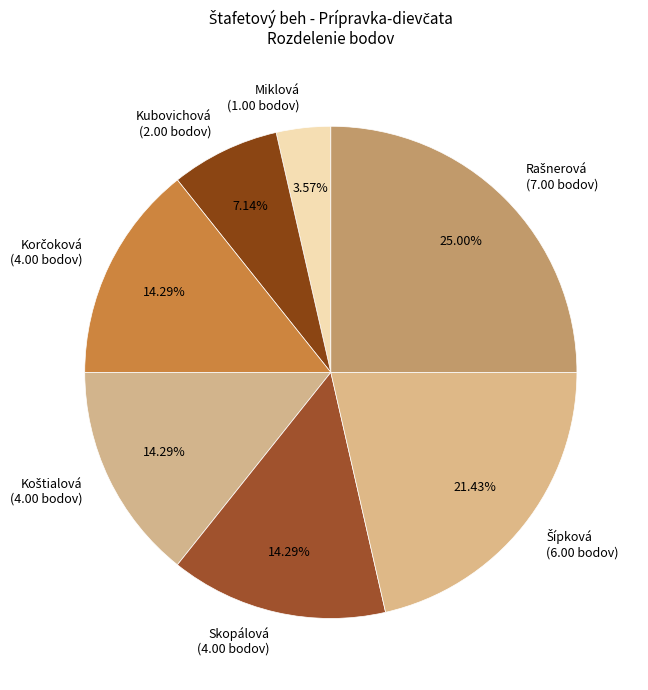

How many segments does this pie chart have?

7